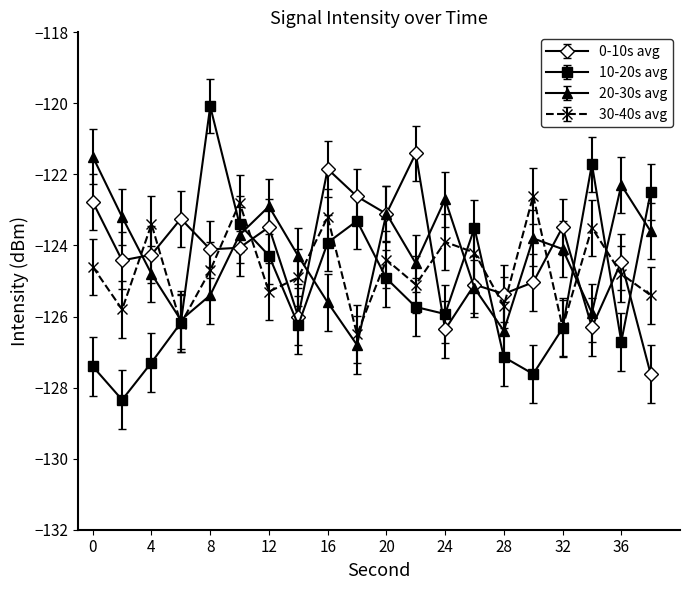

What is the value of the 10-20s avg point at the 2nd from the left?

-128.3